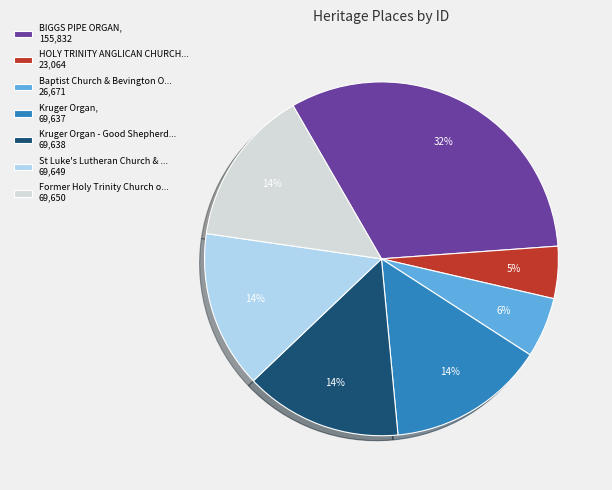

True or false: HOLY TRINITY ANGLICAN CHURCH... 23,064 accounts for 5% of the total.

True